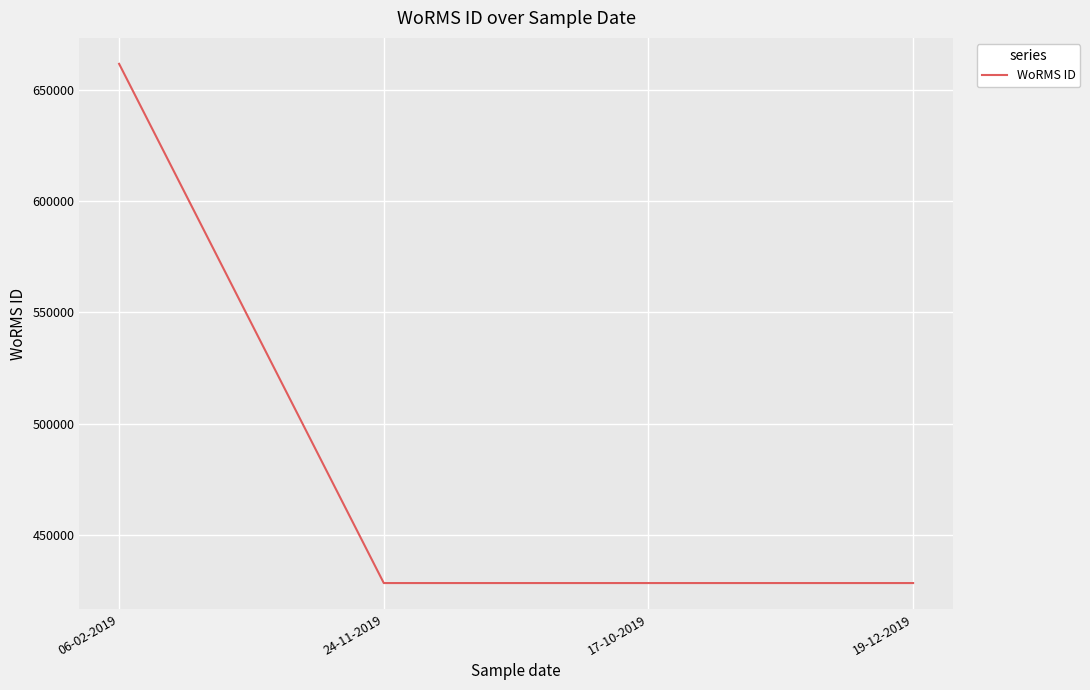

What is the ratio of the value at 24-11-2019 to the value at 17-10-2019?

1.0